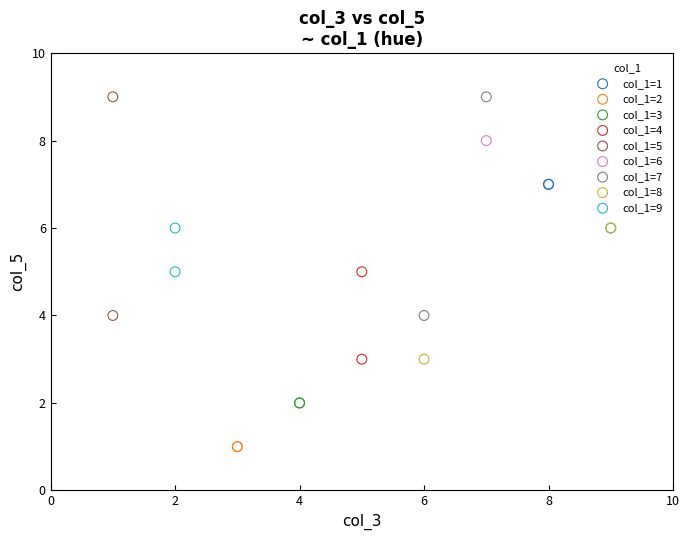

Which series contains the lowest Y value?

col_1=2